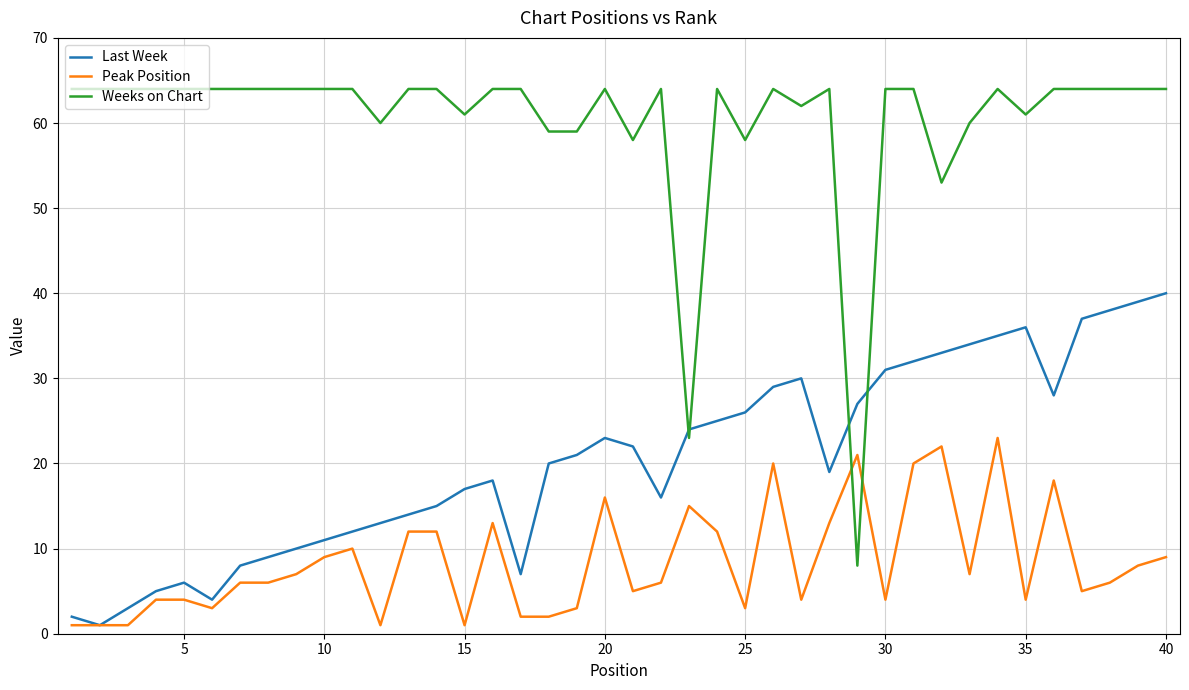

True or false: Last Week and Weeks on Chart cross at least once.

True